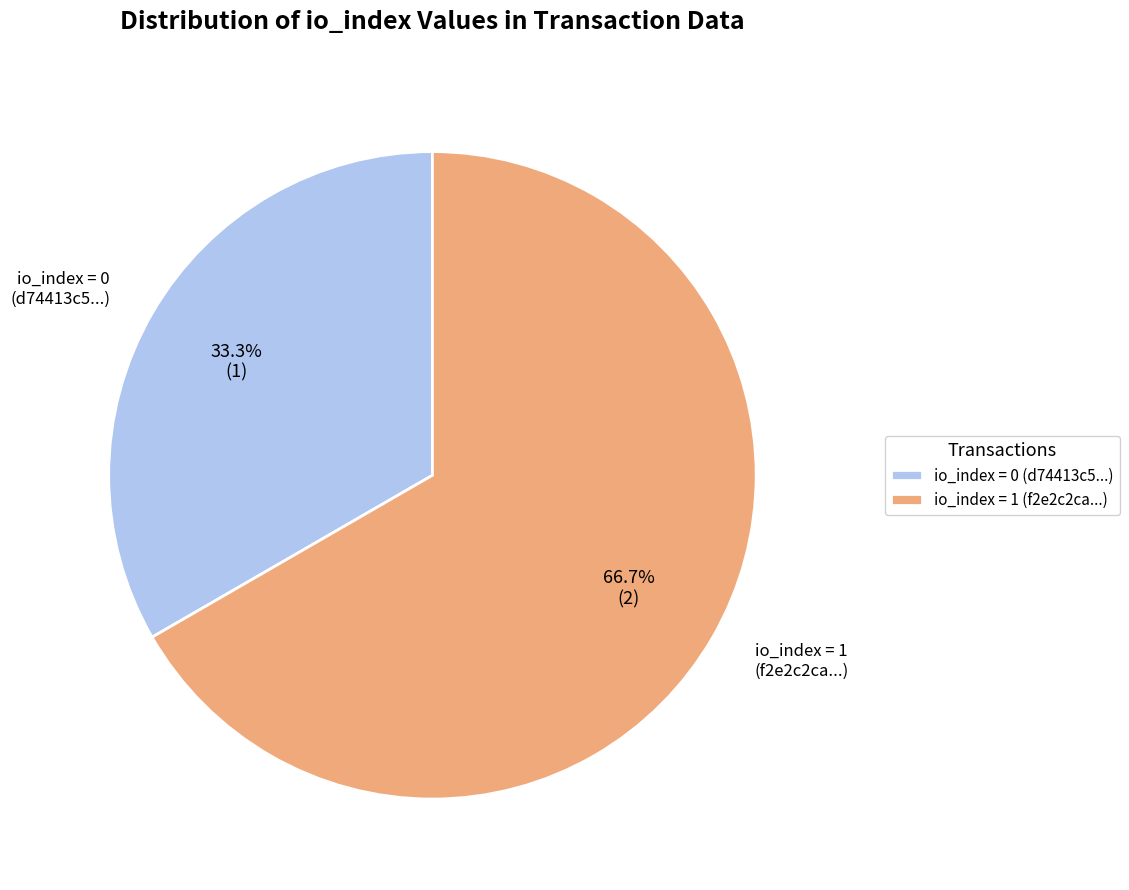

What is the largest slice in the pie chart?

io_index = 1 (f2e2c2ca...)